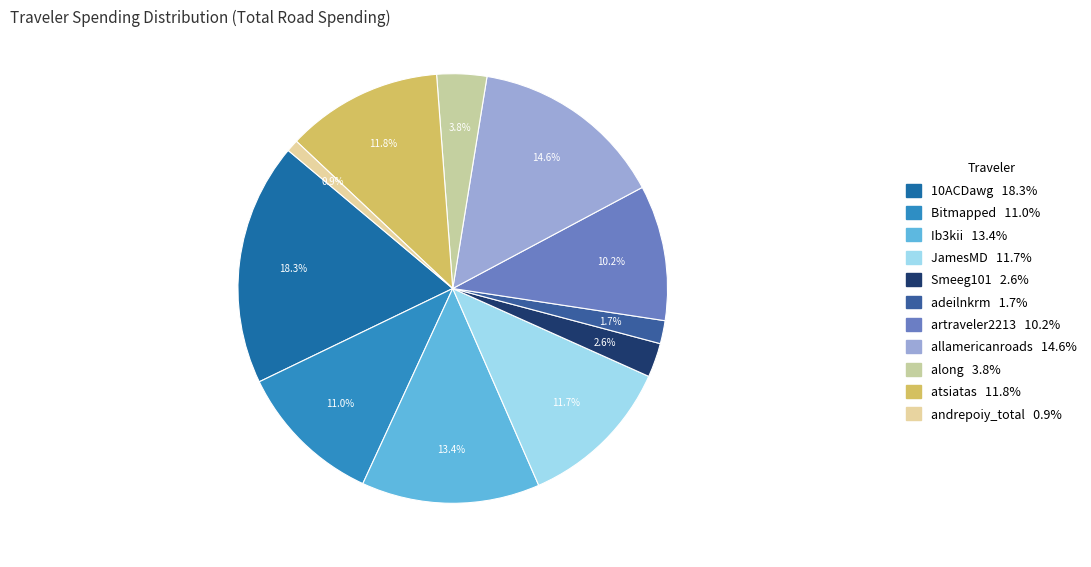

Does any single category account for the majority?

No